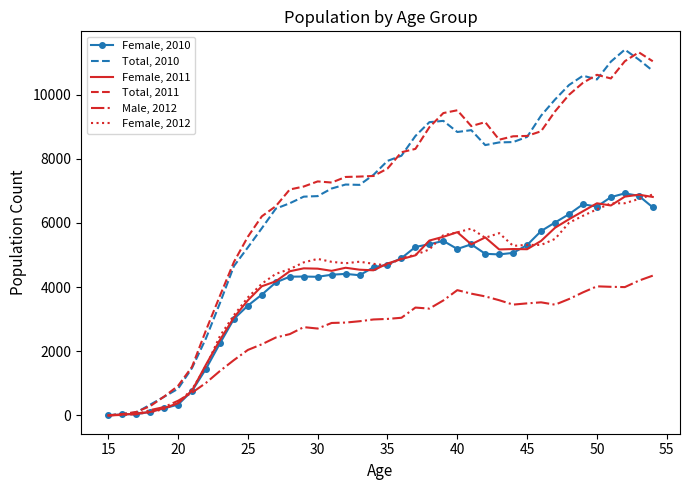

Rank the series by their maximum value, from highest to lowest.

Total, 2010, Total, 2011, Female, 2010, Female, 2012, Female, 2011, Male, 2012